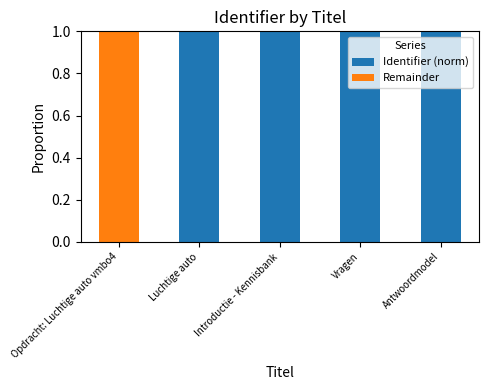

True or false: Identifier (norm) has a value of 1.8 at Introductie - Kennisbank.

False